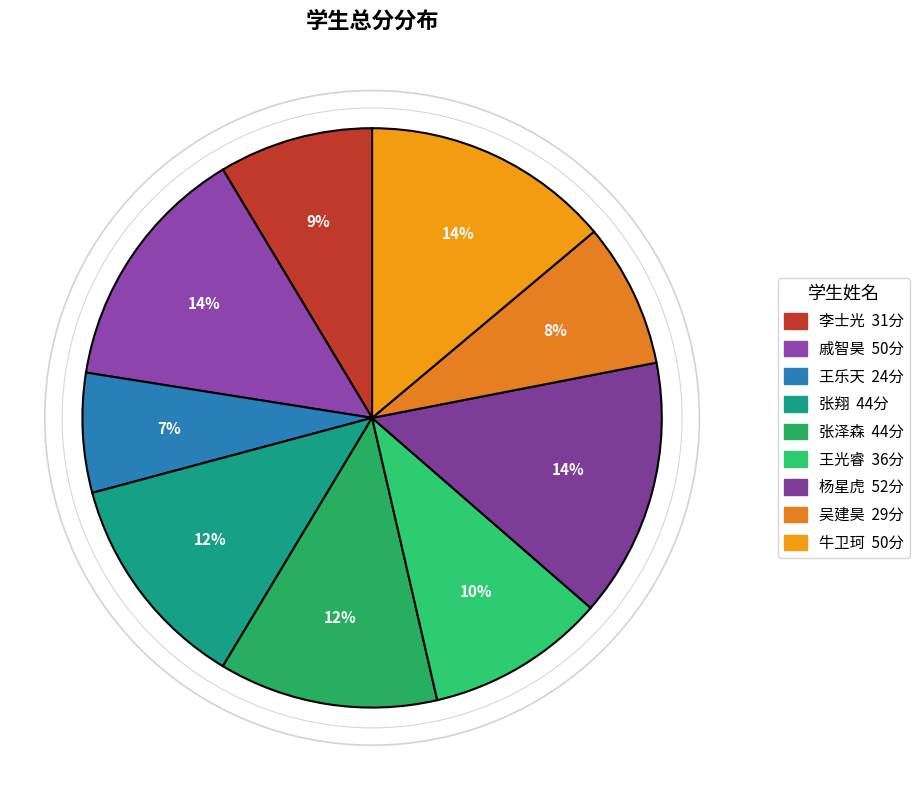

What is the largest slice in the pie chart?

杨星虎(52)